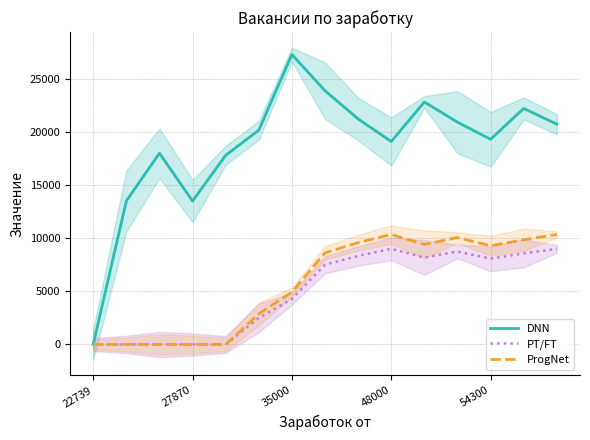

What is the greatest value displayed?

27285.7